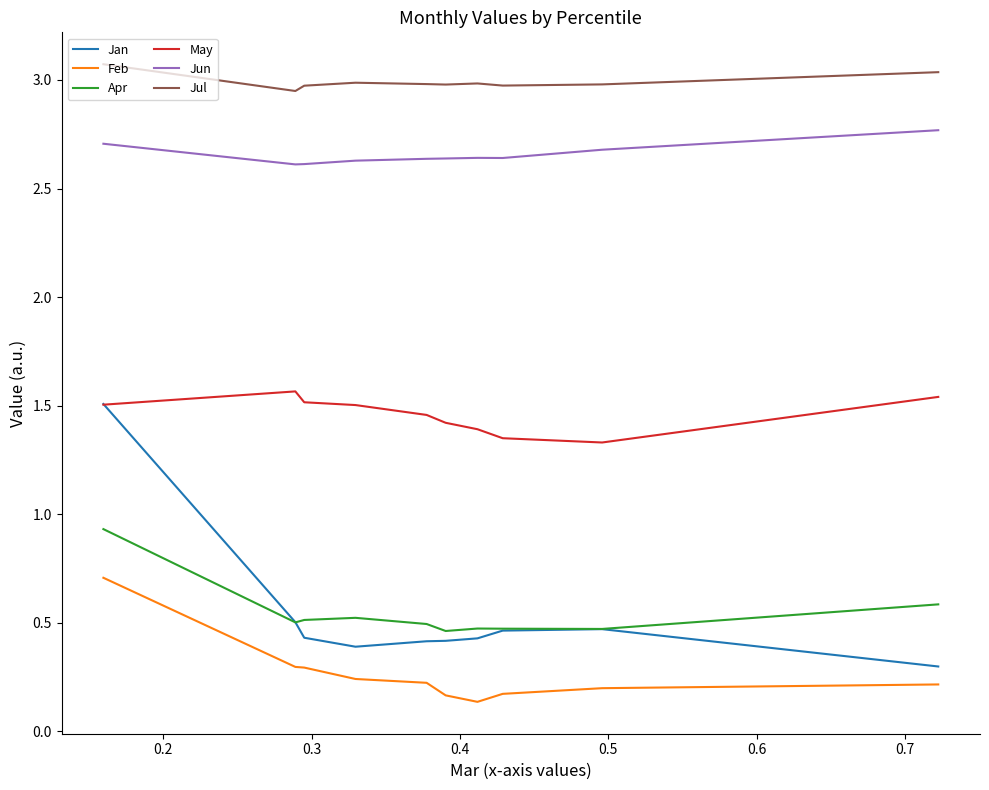

Which series has the widest spread of values?

Jan